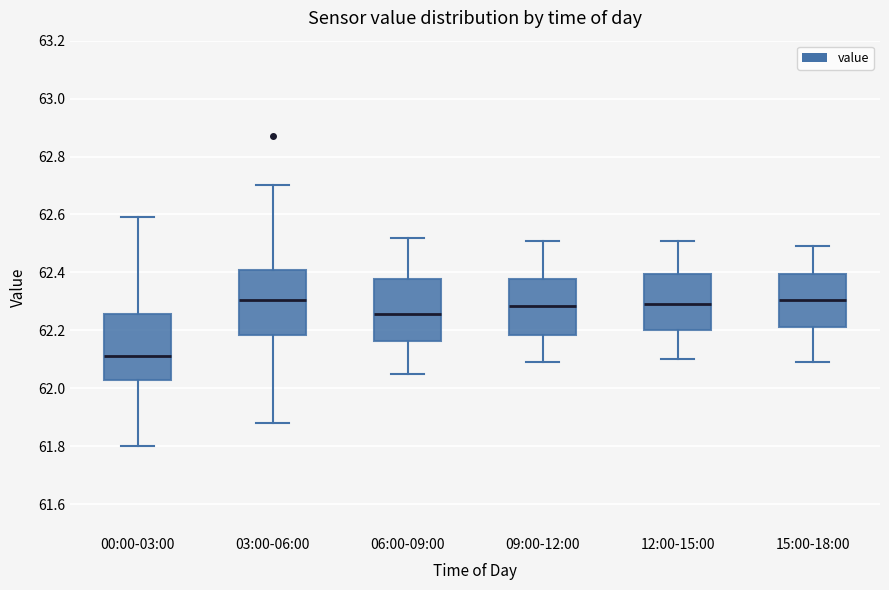

Reading left to right, read every box against the y-axis: the position of its median line, the range the box covers, and the ends of its whiskers. The values are not printed on the chart, so give them approximately, as read against the axis.

00:00-03:00: median 62.12, box 62.04 to 62.26, whiskers 61.80 to 62.60
03:00-06:00: median 62.30, box 62.18 to 62.40, whiskers 61.88 to 62.70
06:00-09:00: median 62.26, box 62.16 to 62.38, whiskers 62.06 to 62.52
09:00-12:00: median 62.28, box 62.18 to 62.38, whiskers 62.10 to 62.52
12:00-15:00: median 62.30, box 62.20 to 62.40, whiskers 62.10 to 62.52
15:00-18:00: median 62.30, box 62.22 to 62.40, whiskers 62.10 to 62.50